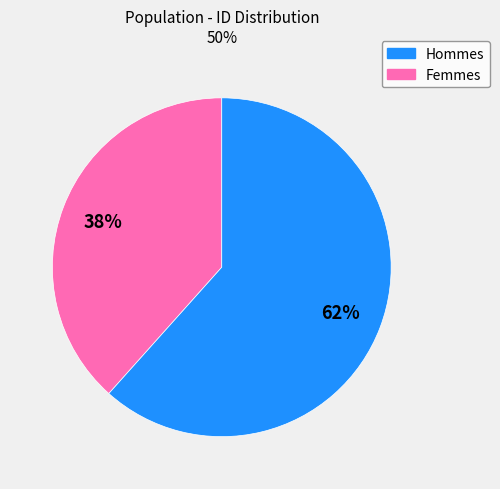

How many slices are in this pie chart?

2